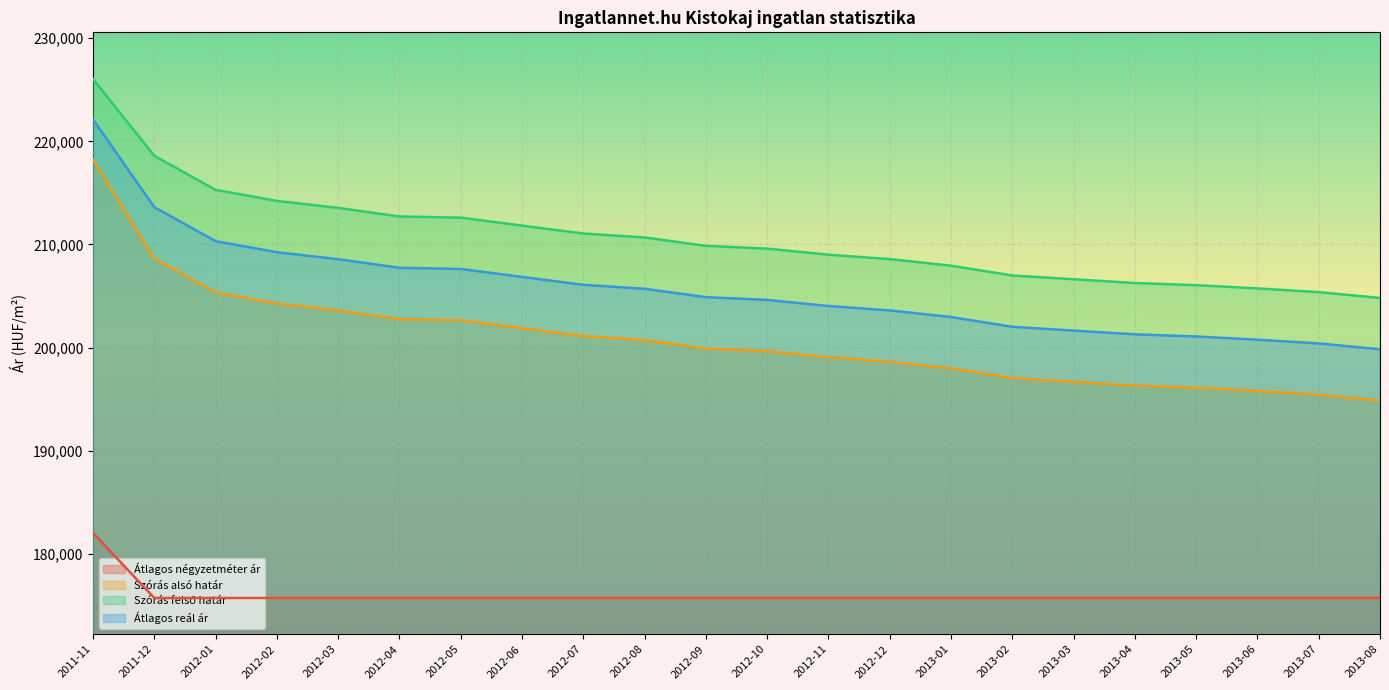

Which series has the largest range (max minus min)?

Szórás alsó határ